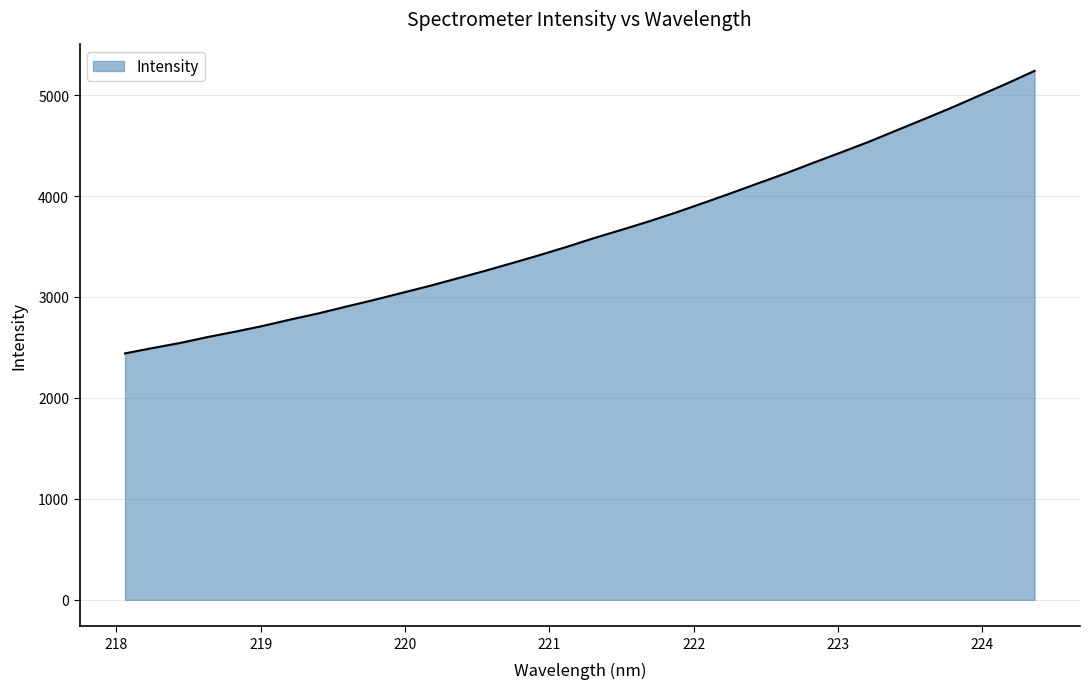

What is the minimum value shown in the chart?

2441.4